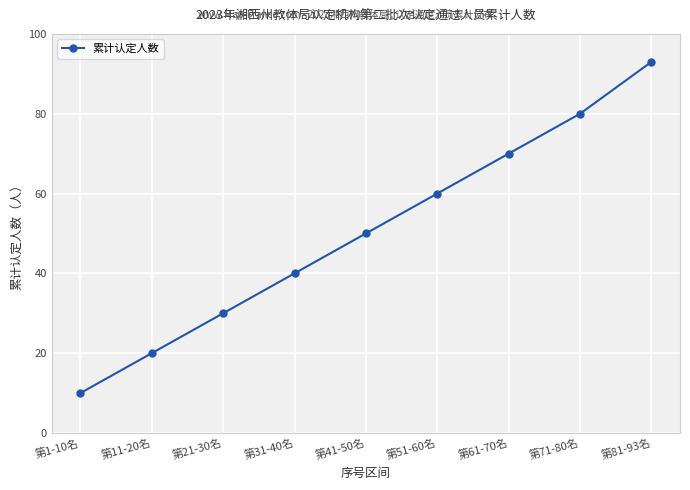

Which category has the highest value across all series?

第81-93名